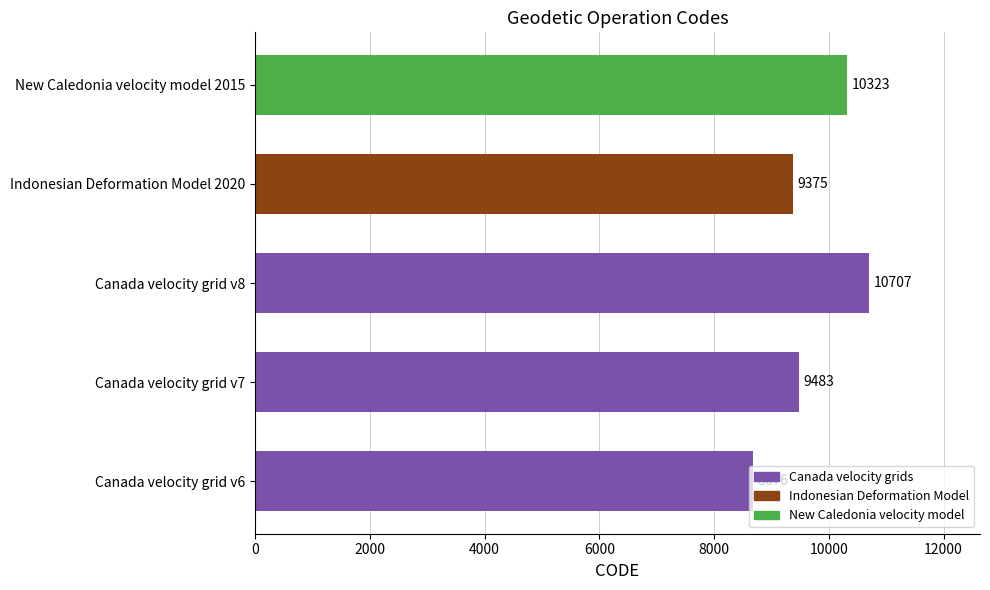

Between Canada velocity grid v7 and Canada velocity grid v6, which is larger?

Canada velocity grid v7